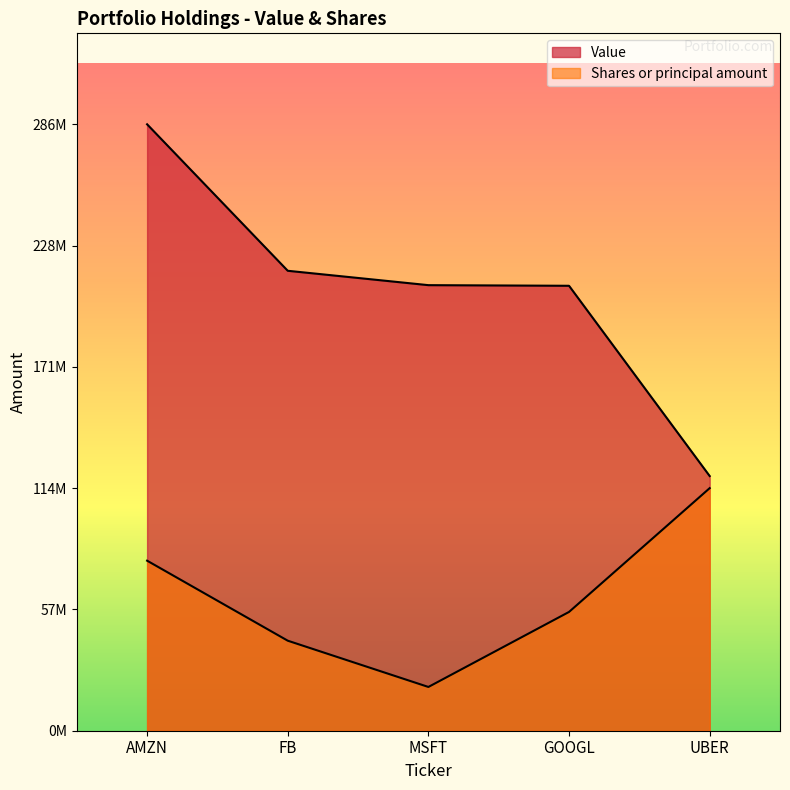

Reading left to right, what are all the values shown in this chart?

Value: AMZN=285600000.0	FB=216612000.0	MSFT=209842500.0	GOOGL=209546250.0	UBER=119940500.0
Shares or principal amount: AMZN=80085773.2	FB=42398350.5	MSFT=20610309.3	GOOGL=55942268.0	UBER=114240000.0